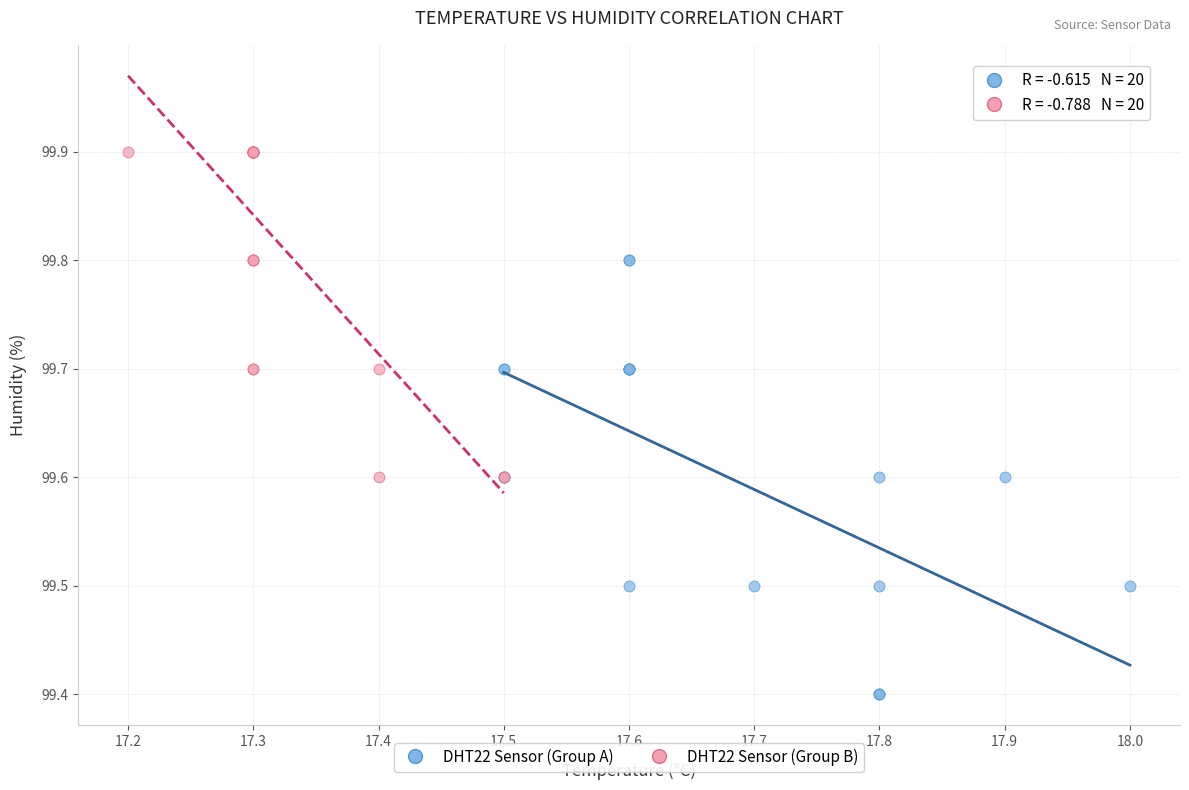

What are all the series names shown in the legend?

DHT22 Sensor (Group A), DHT22 Sensor (Group B)